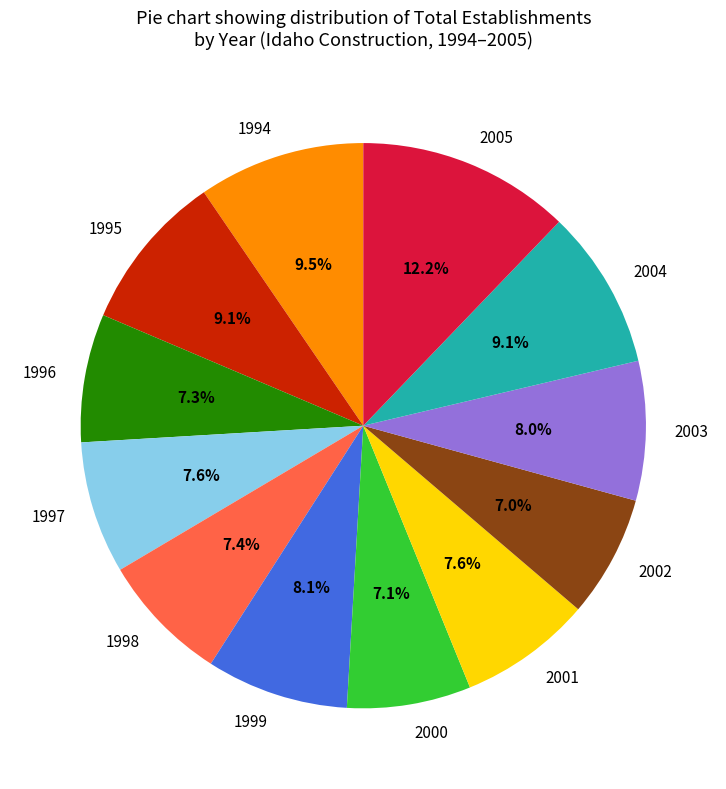

To the nearest percent, what percentage of the pie is 2000?

7%